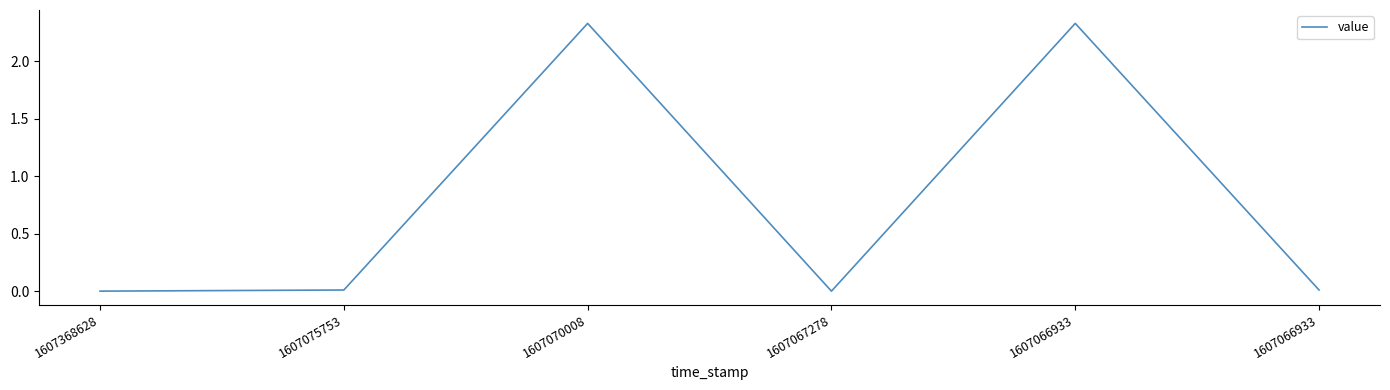

How many lines are shown in the chart?

1